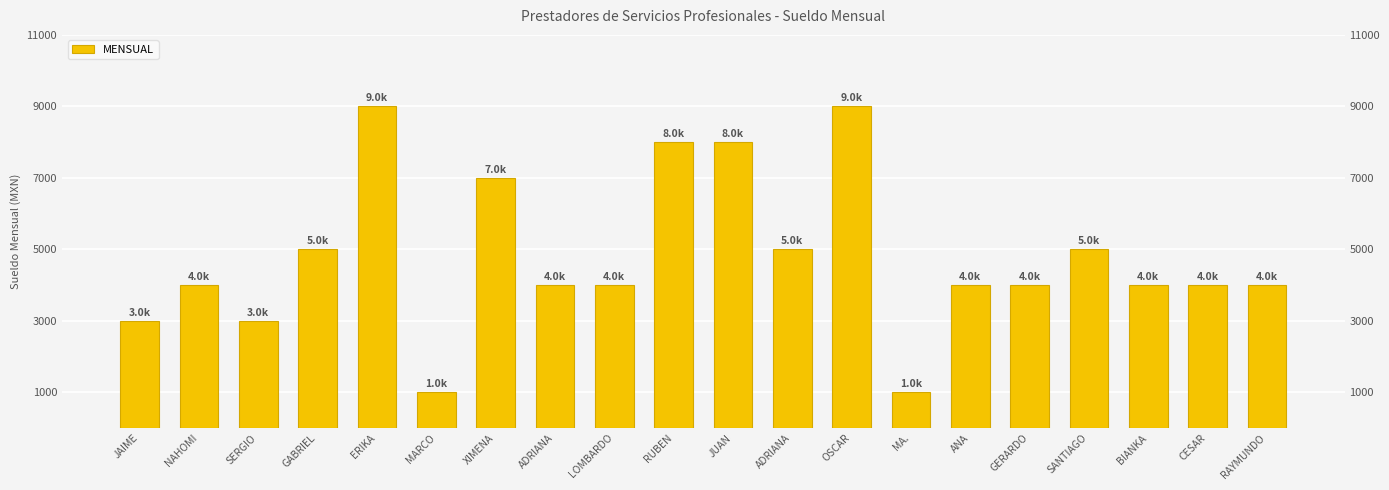

At which label is the value closest to 5000?

GABRIEL